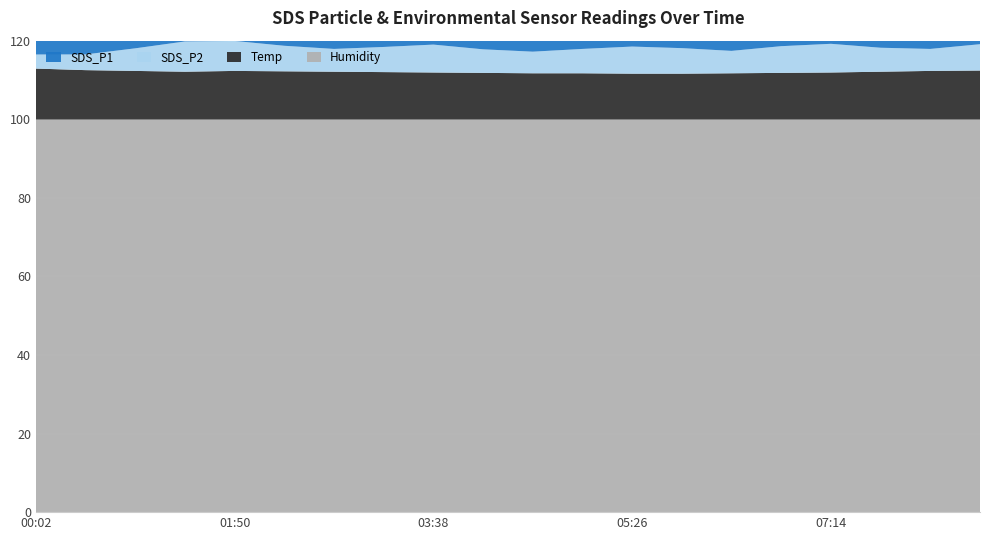

Reading right to left, list all the values displayed in this chart.

SDS_P1: 7.8	6.6	7.2	8.4	7.9	6.8	7.6	8.0	7.3	6.5	7.1	8.2	7.5	6.9	7.8	8.5	8.4	6.3	5.8	4.7
SDS_P2: 6.7	5.6	6.1	7.3	6.8	5.7	6.5	6.9	6.2	5.5	6.0	7.1	6.4	5.8	6.5	7.6	7.7	5.8	4.0	3.6
Temp: 12.5	12.4	12.2	12.0	11.9	11.8	11.7	11.7	11.8	11.8	11.9	12.0	12.1	12.2	12.3	12.4	12.2	12.4	12.6	13.0
Humidity: 99.9	99.9	99.9	99.9	99.9	99.9	99.9	99.9	99.9	99.9	99.9	99.9	99.9	99.9	99.9	99.9	99.9	99.9	99.9	99.9